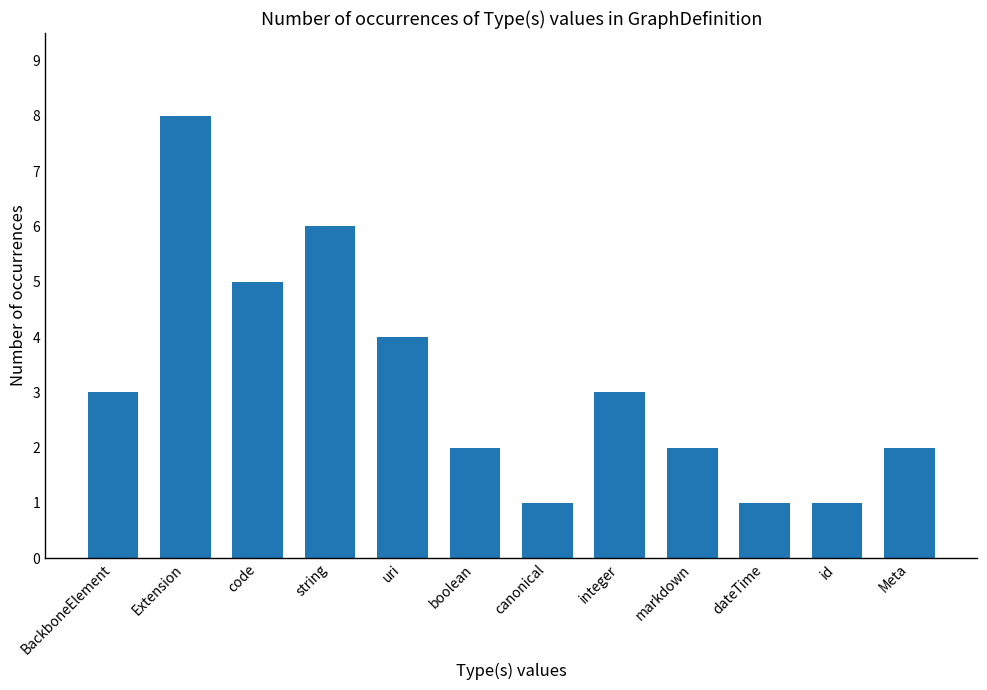

Approximately how many times larger is the value at canonical compared to markdown?

0.5